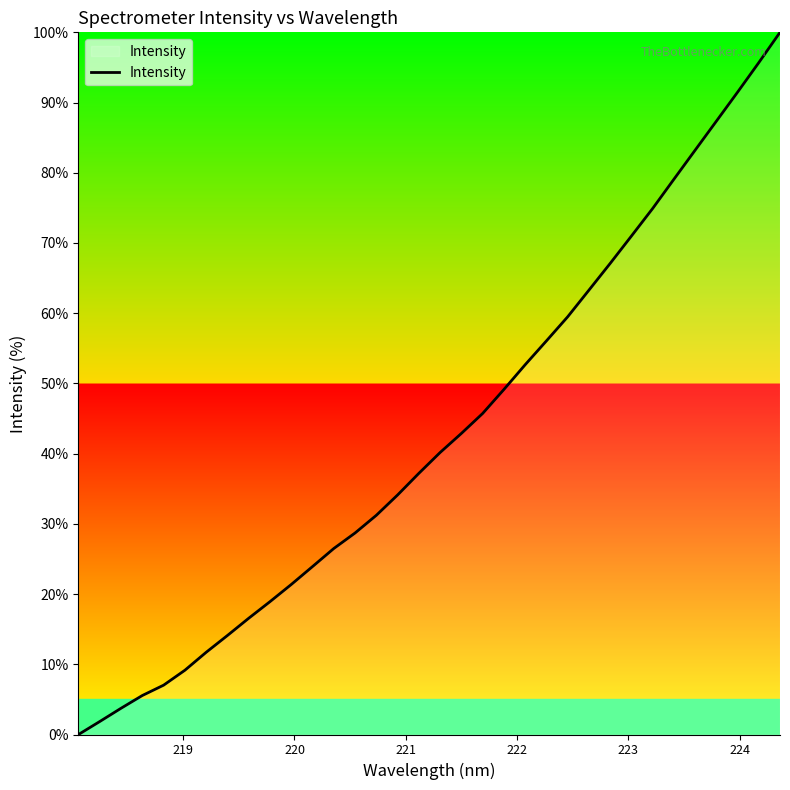

True or false: there are more than 0 points higher than both neighbors.

False